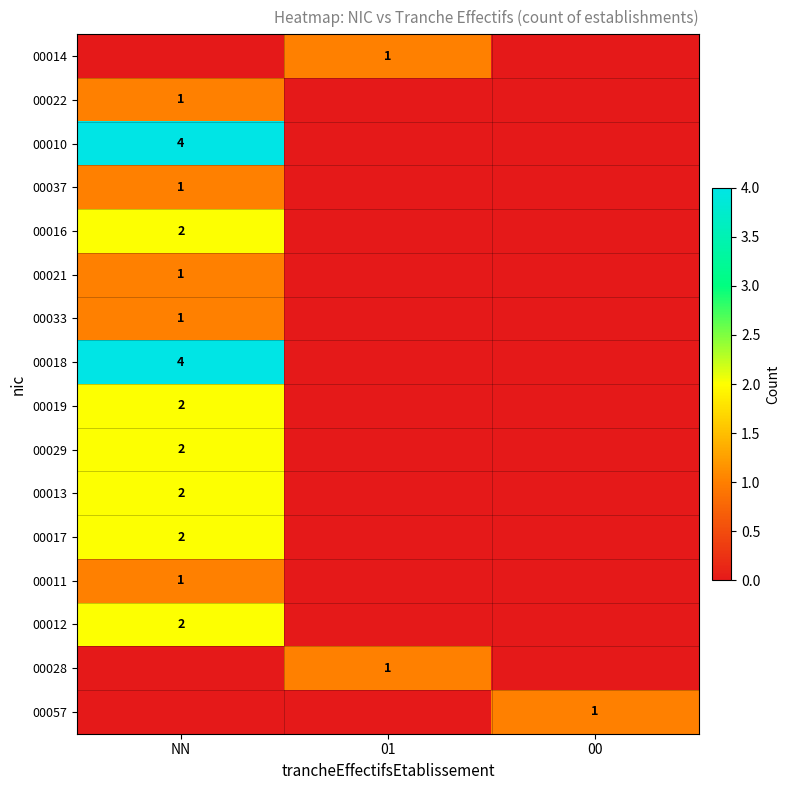

At which category is the sum across all series the highest?

NN